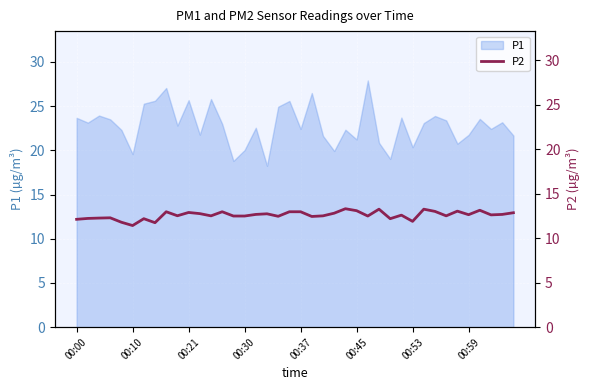

What is the ratio of the value at 33 to the value at 12?

1.0